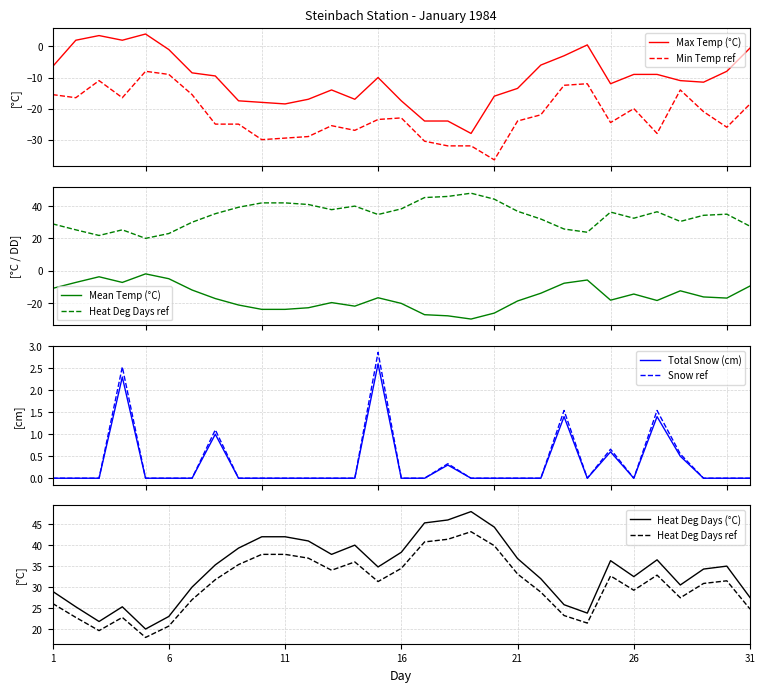

True or false: Max Temp (°C) and Min Temp ref intersect in this chart.

False